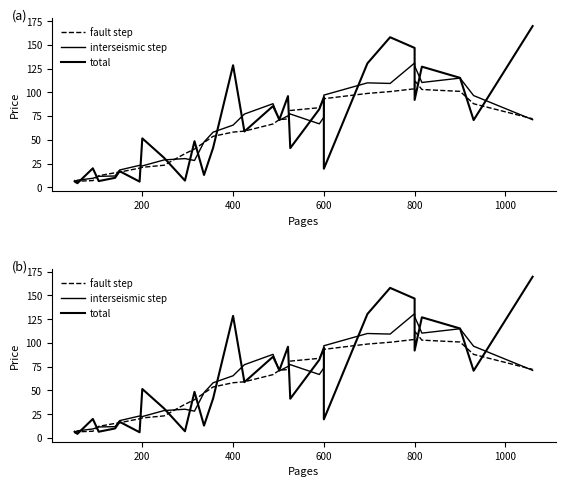

What is the greatest value displayed?

169.8